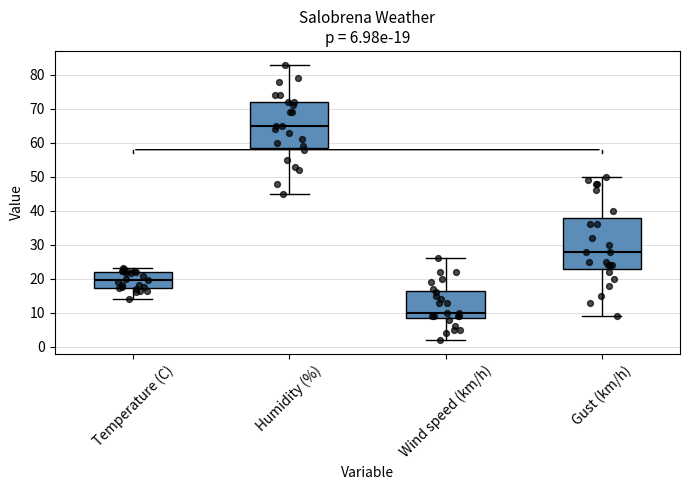

Which box is the tallest, from its lower edge to its upper edge?

Gust (km/h)